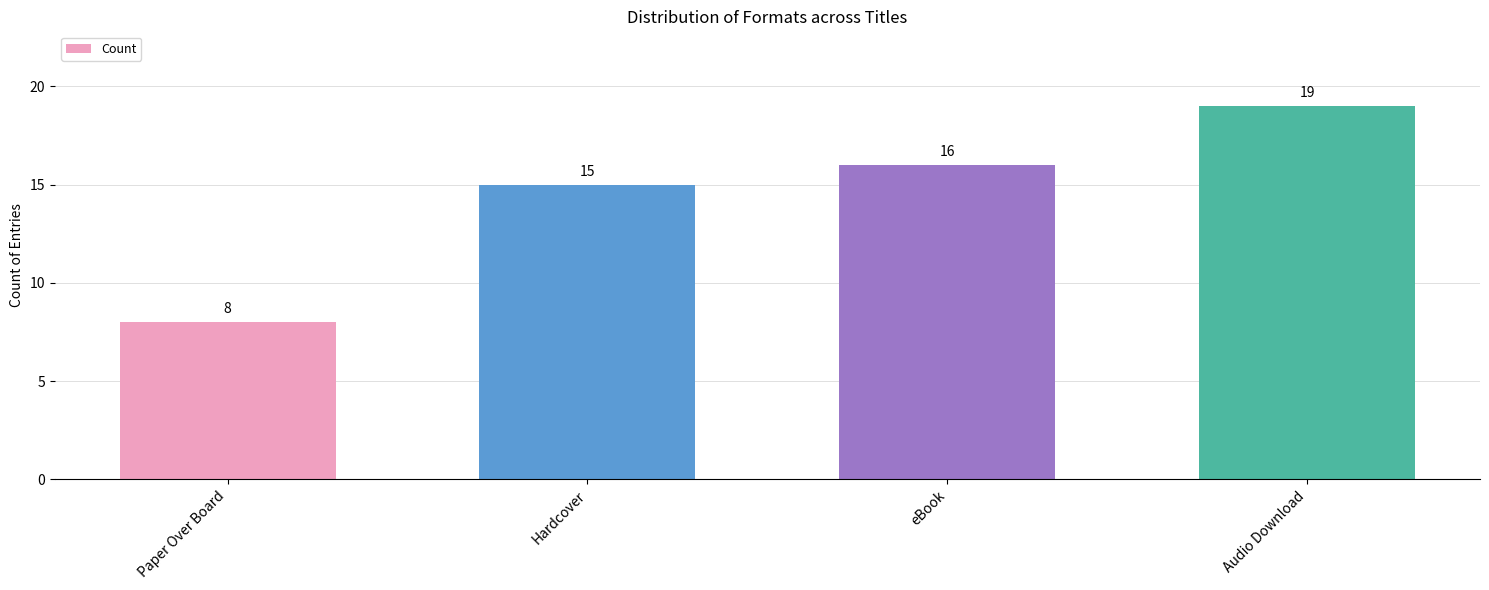

How many bars are there in total?

4